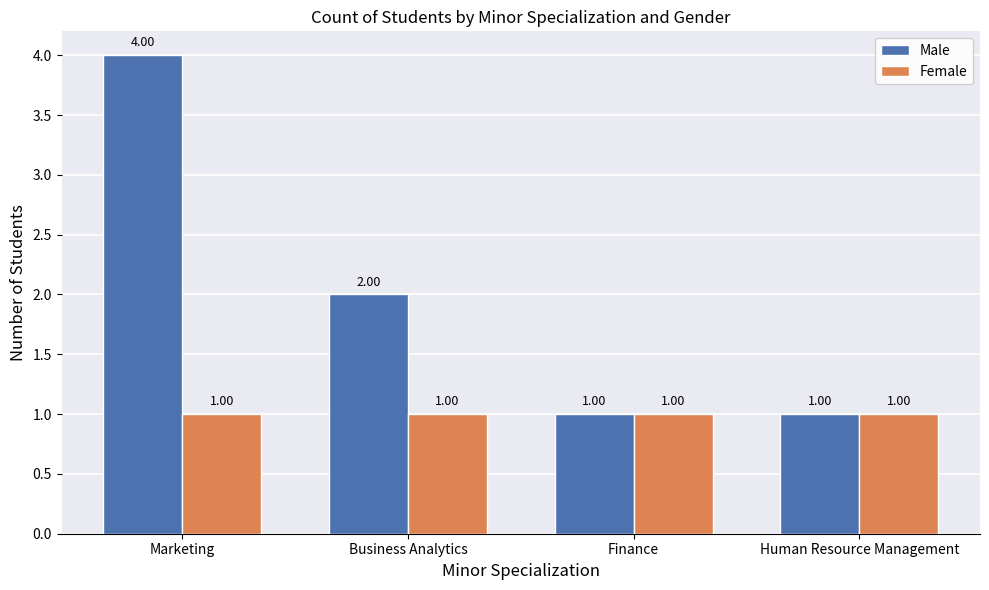

At which category is the sum across all series the highest?

Marketing